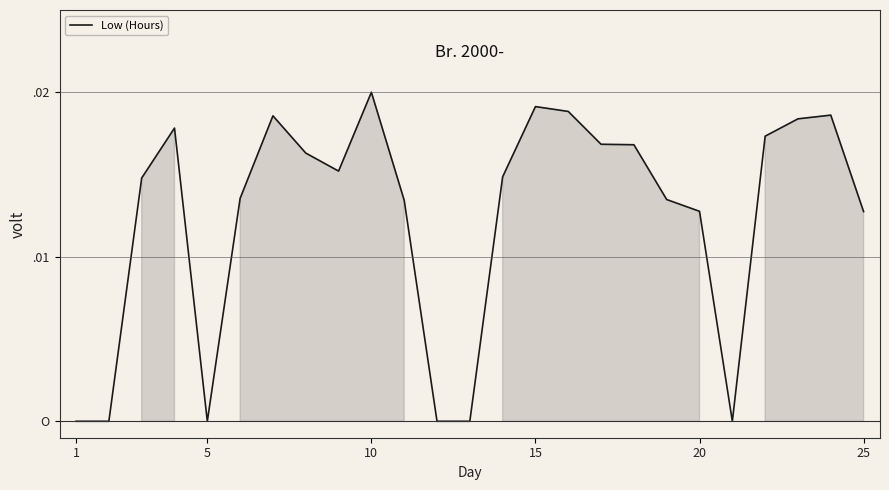

Which category has the lowest value across all series?

1